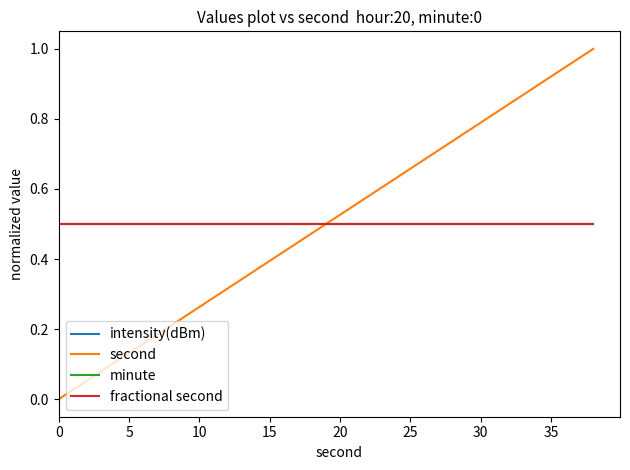

Rank the series by their maximum value, from lowest to highest.

intensity(dBm), minute, fractional second, second